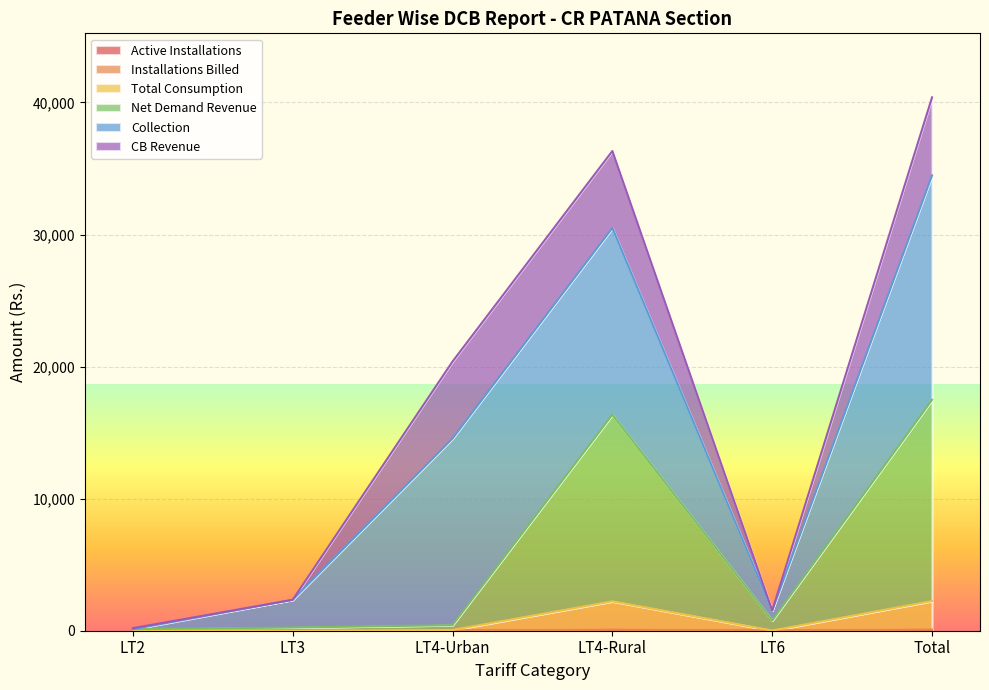

True or false: Installations Billed and Active Installations intersect in this chart.

False